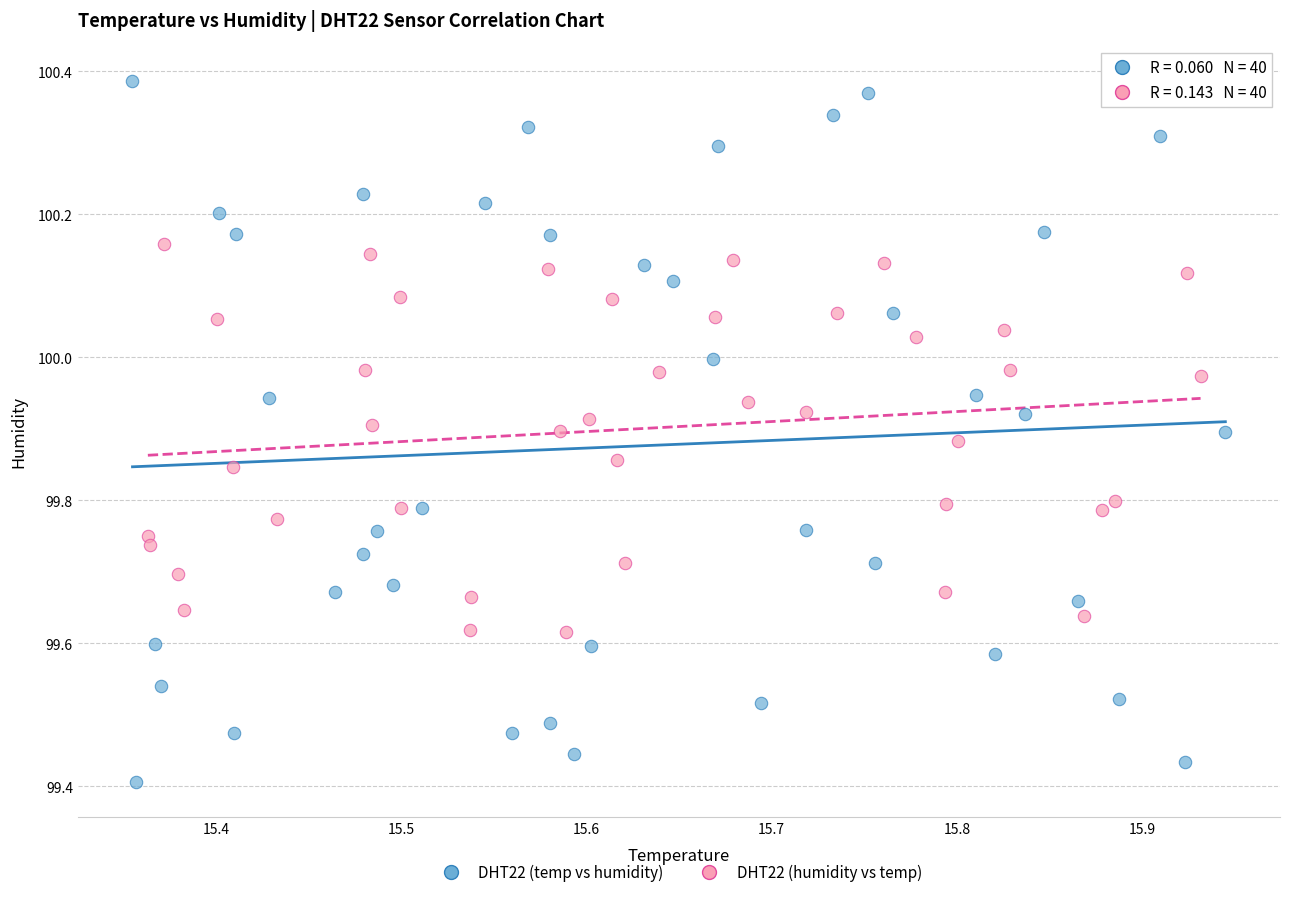

Which series contains the lowest Y value?

DHT22 (temp vs humidity)